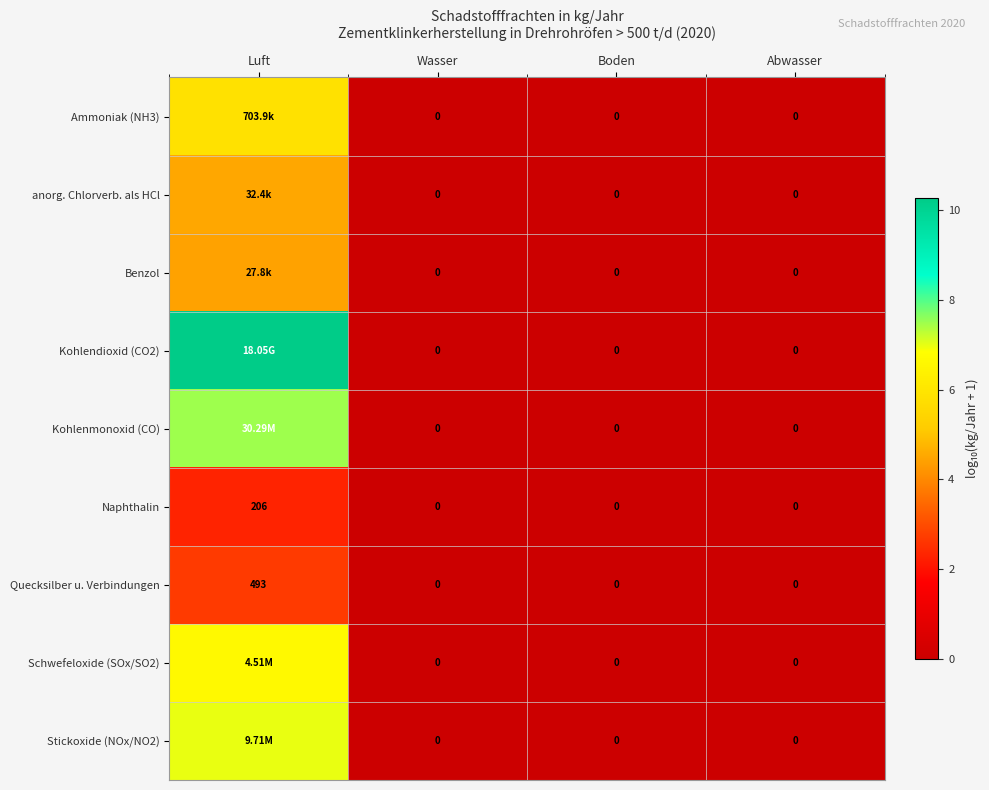

List the series in order of their peak value, lowest first.

Naphthalin, Quecksilber u. Verbindungen, Benzol, anorg. Chlorverb. als HCl, Ammoniak (NH3), Schwefeloxide (SOx/SO2), Stickoxide (NOx/NO2), Kohlenmonoxid (CO), Kohlendioxid (CO2)